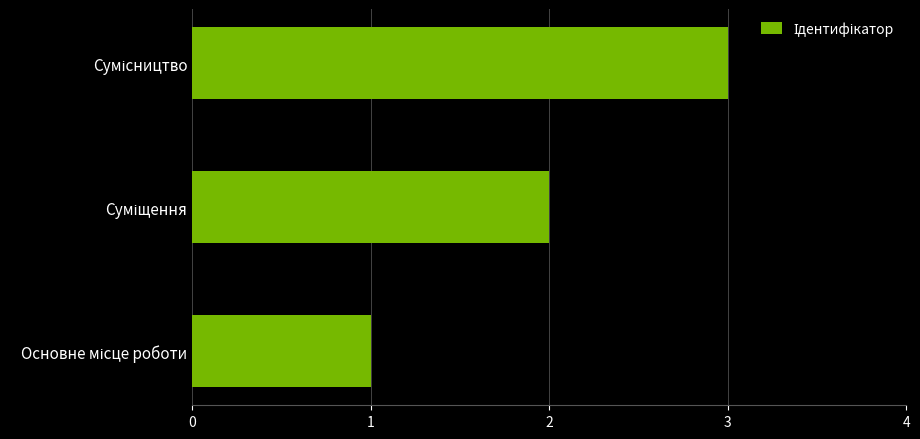

Count the number of categories in the chart.

3